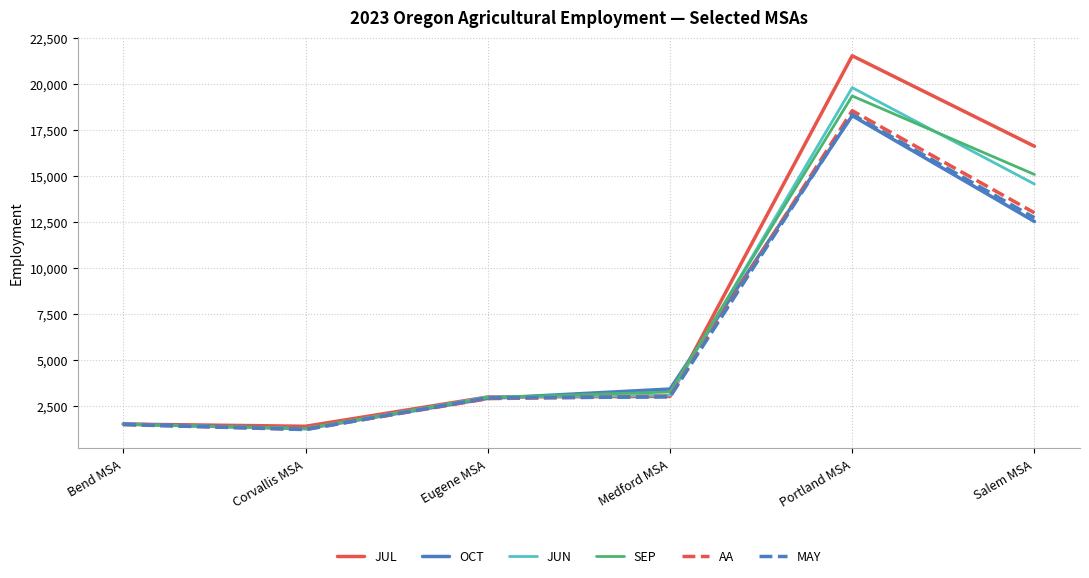

In MAY, how many points are lower than both neighbors (excluding endpoints)?

1